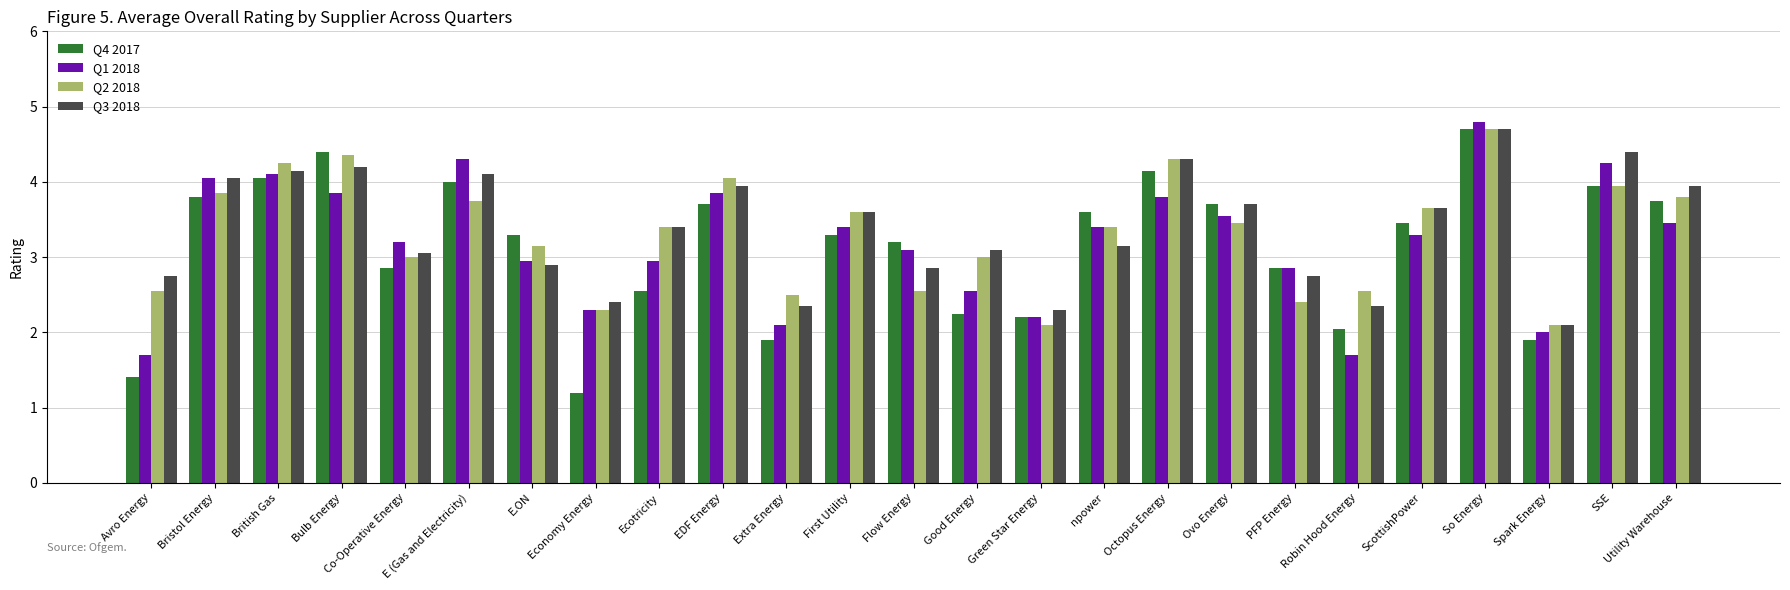

How many bars are there in total?

100